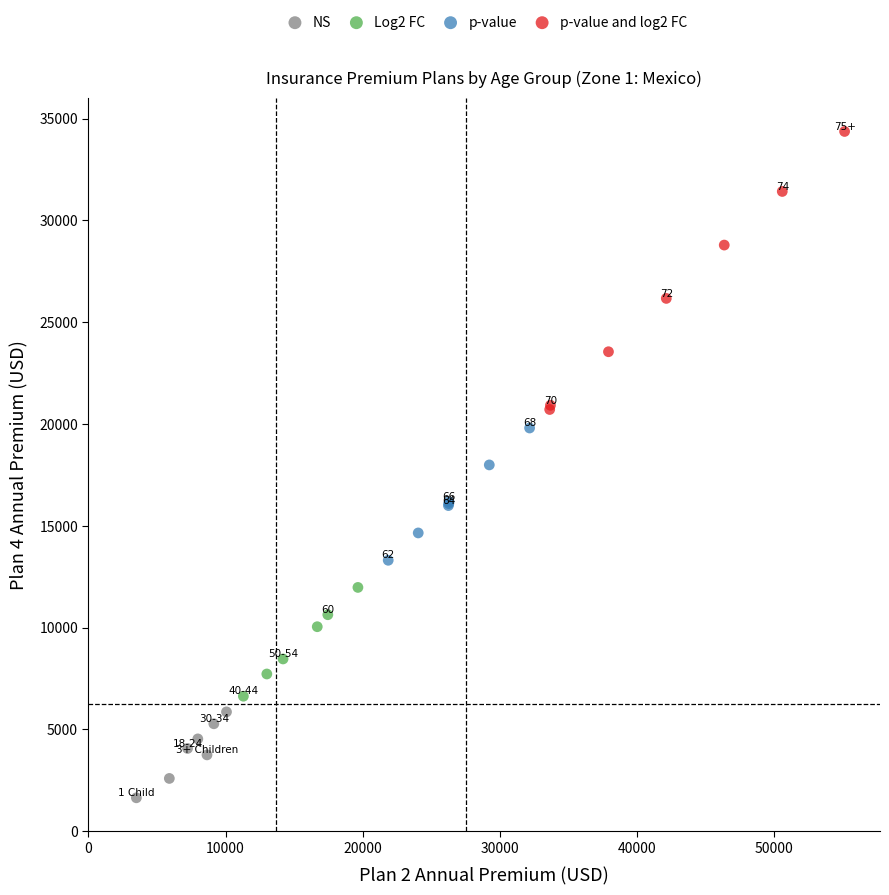

Which series contains the highest Y value?

p-value and log2 FC